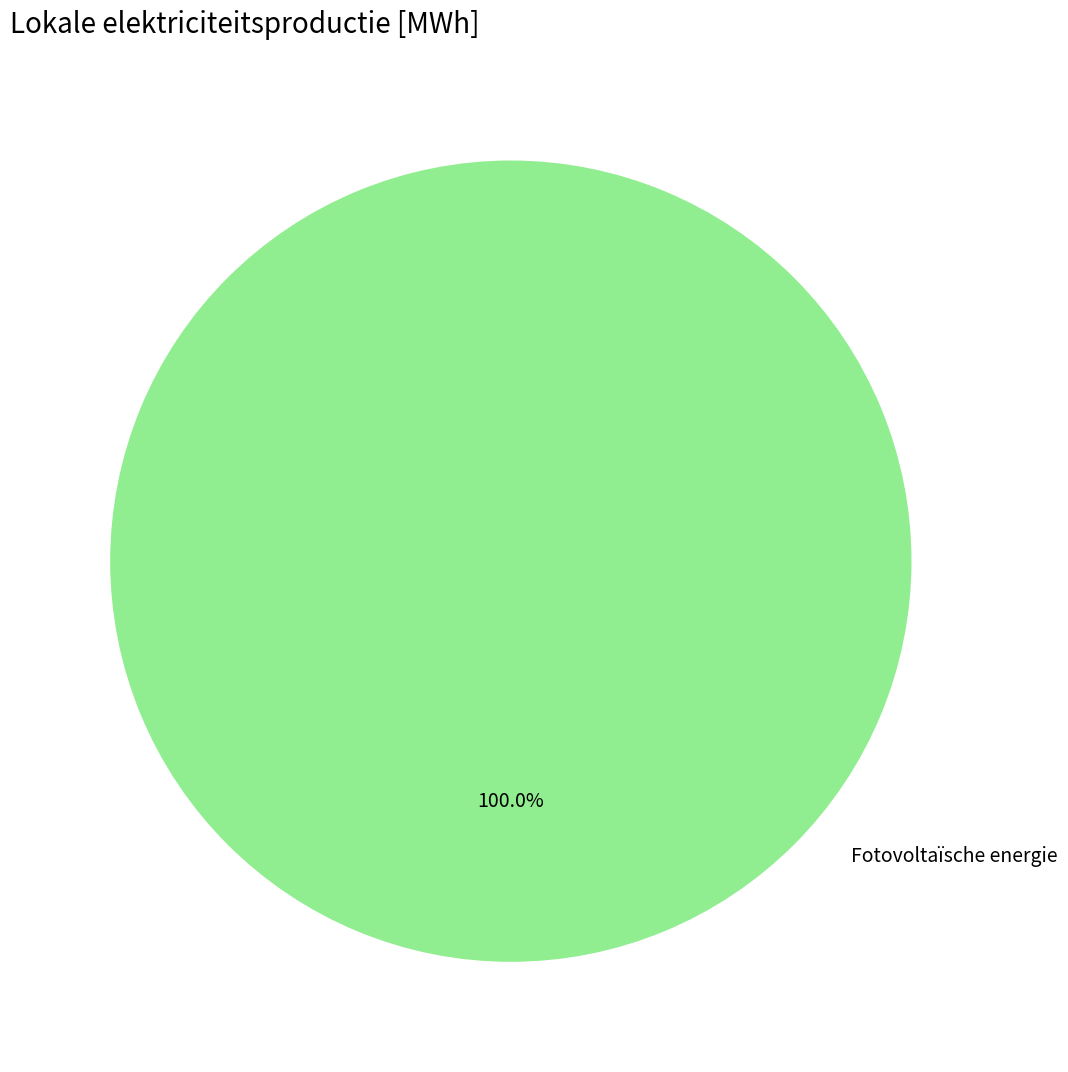

Is there any slice that represents more than half of the pie?

Yes